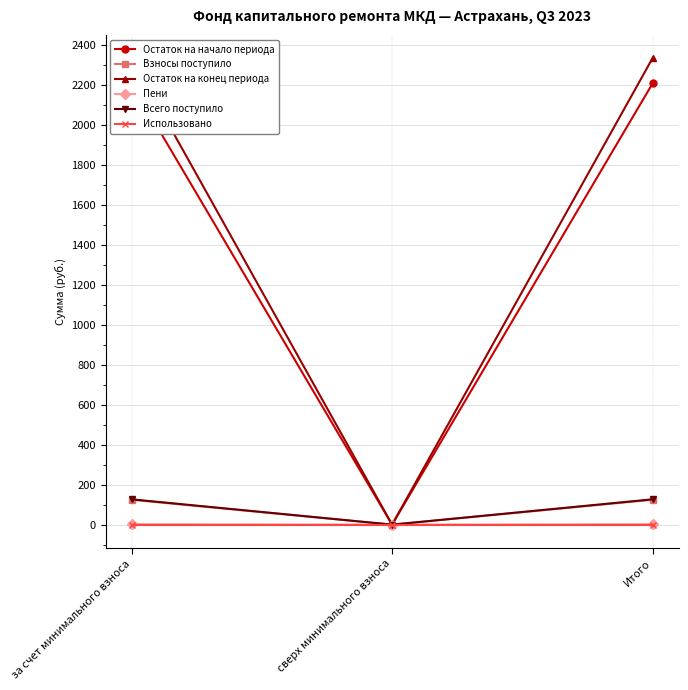

How many Пени values are between 0 and 2?

1